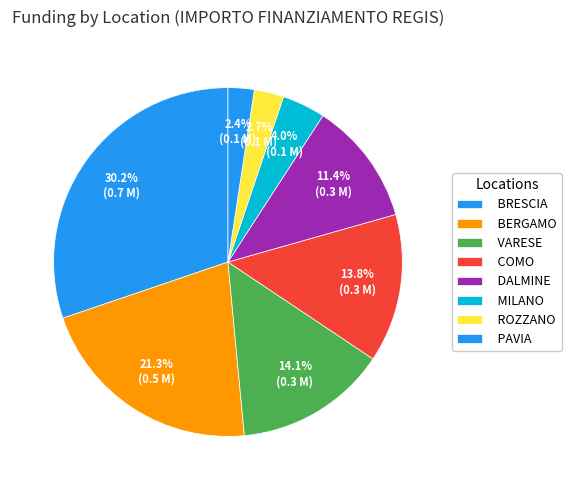

To the nearest percent, what is the difference between the BRESCIA and PAVIA slice percentages?

28%